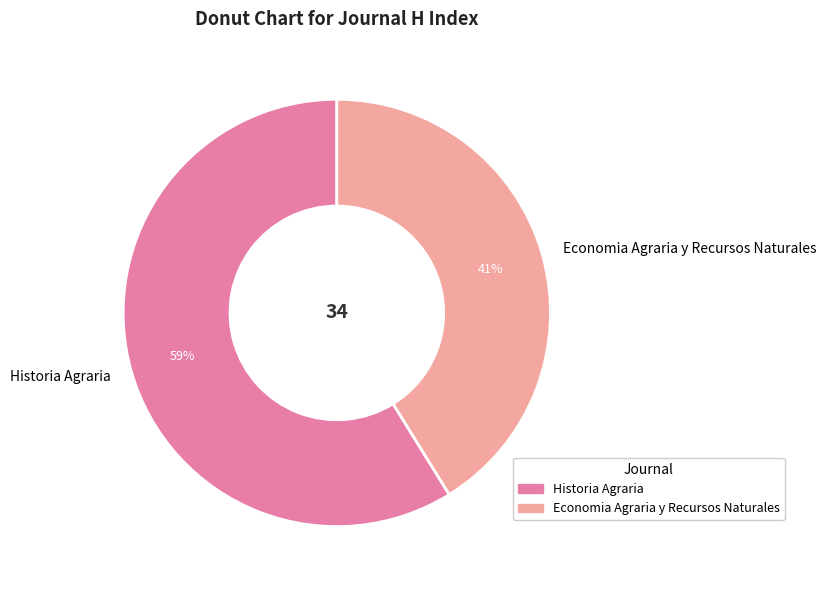

Which slice is the largest?

Historia Agraria